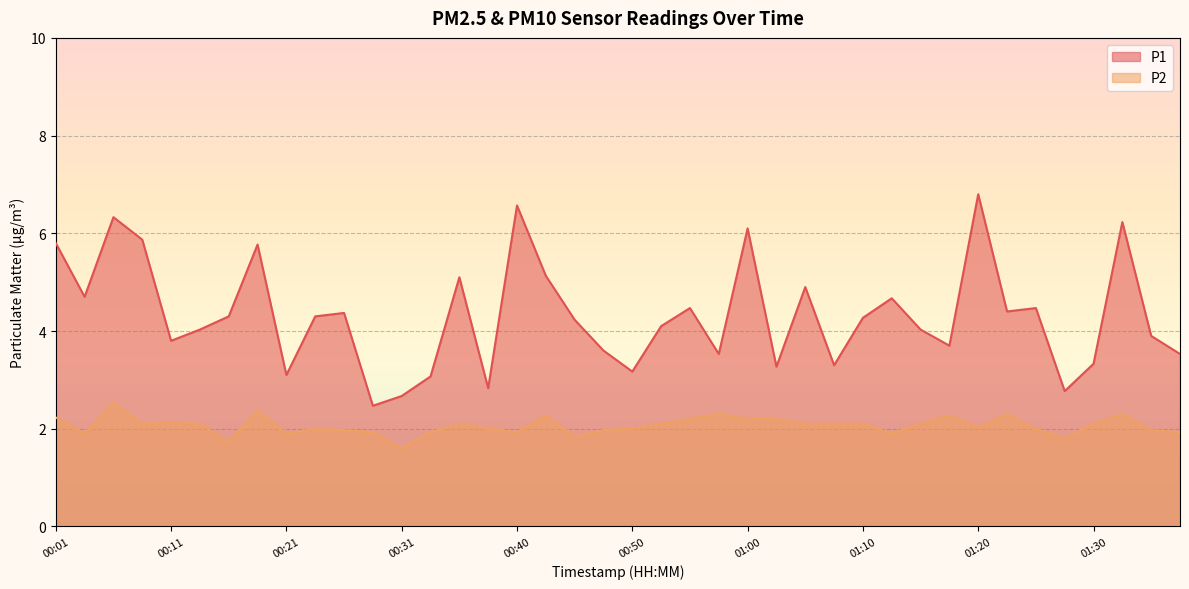

True or false: P2 and P1 cross at least once.

False